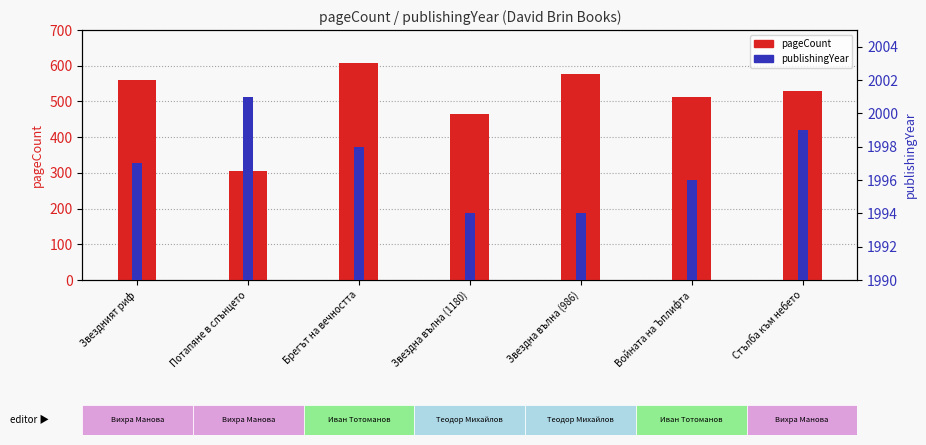

Reading left to right, extract all data points from this chart.

pageCount: Звездният риф=560	Потапяне в слънцето=304	Брегът на вечността=608	Звездна вълна (1180)=464	Звездна вълна (986)=576	Войната на Ъплифта=512	Стълба към небето=528
publishingYear: Звездният риф=1997	Потапяне в слънцето=2001	Брегът на вечността=1998	Звездна вълна (1180)=1994	Звездна вълна (986)=1994	Войната на Ъплифта=1996	Стълба към небето=1999